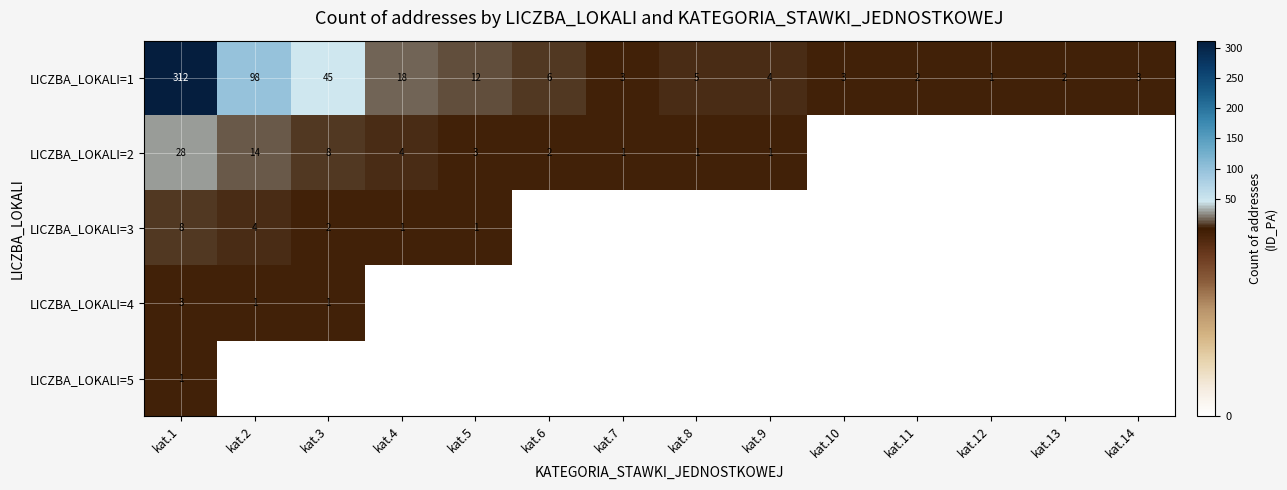

True or false: LICZBA_LOKALI=5 has a value of 2 at kat.1.

False